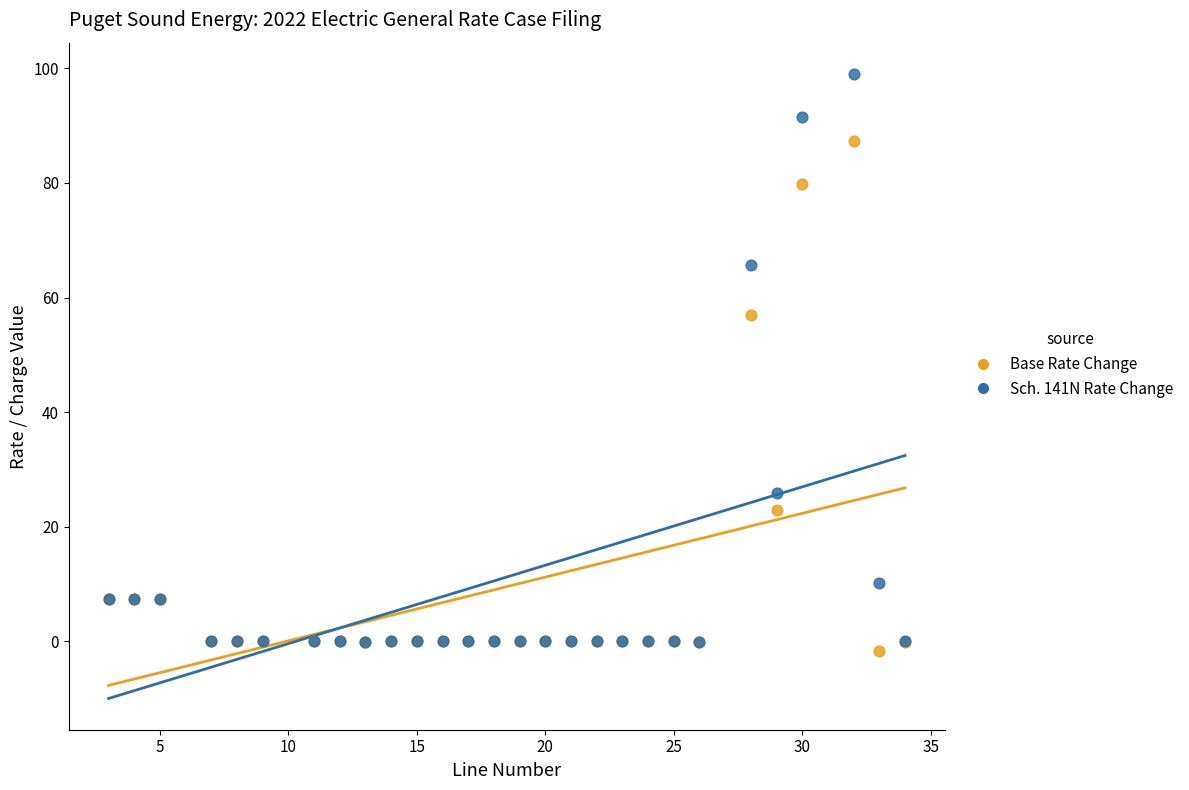

In the Sch. 141N Rate Change series, what Y value is closest to 49?

65.7